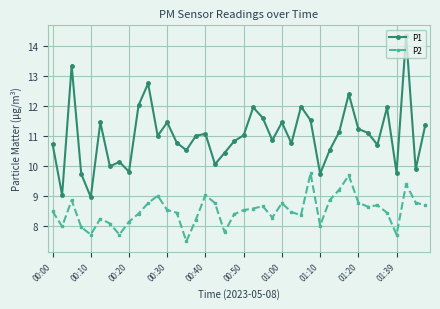

What is the minimum value shown in the chart?

7.5